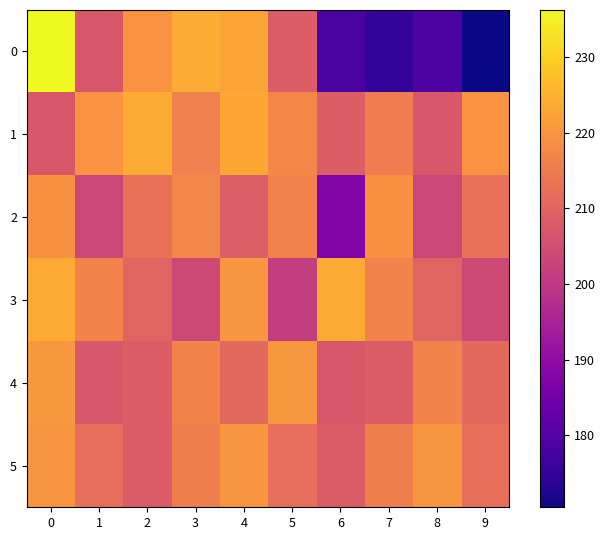

Which series has the largest total across all categories?

1